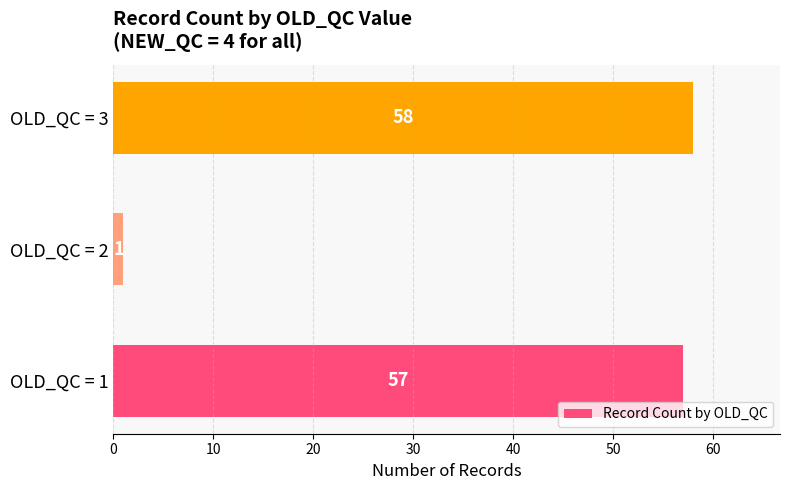

What is the sum of all values?

116